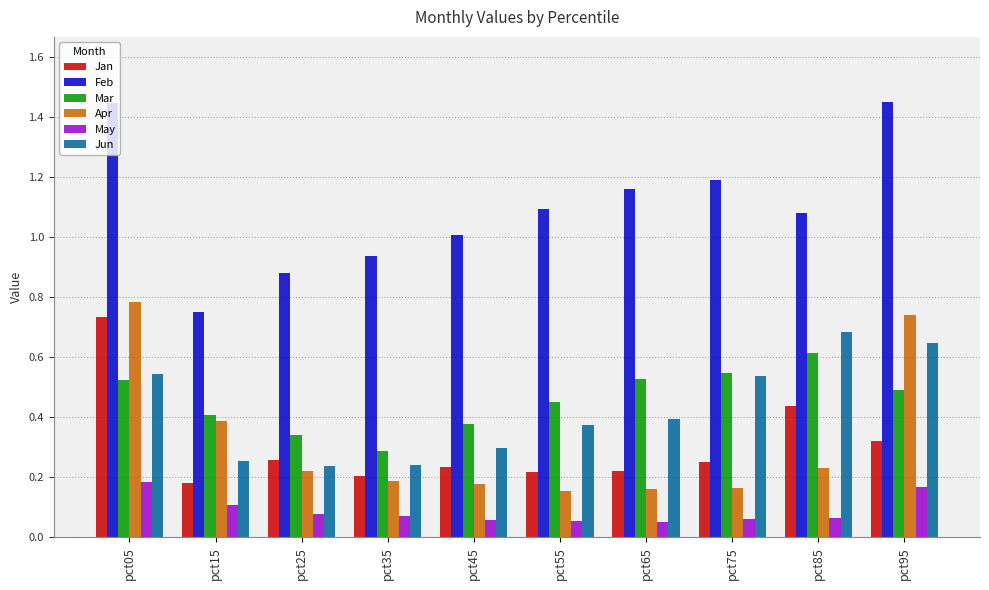

True or false: May has a value of 0.3 at pct95.

False